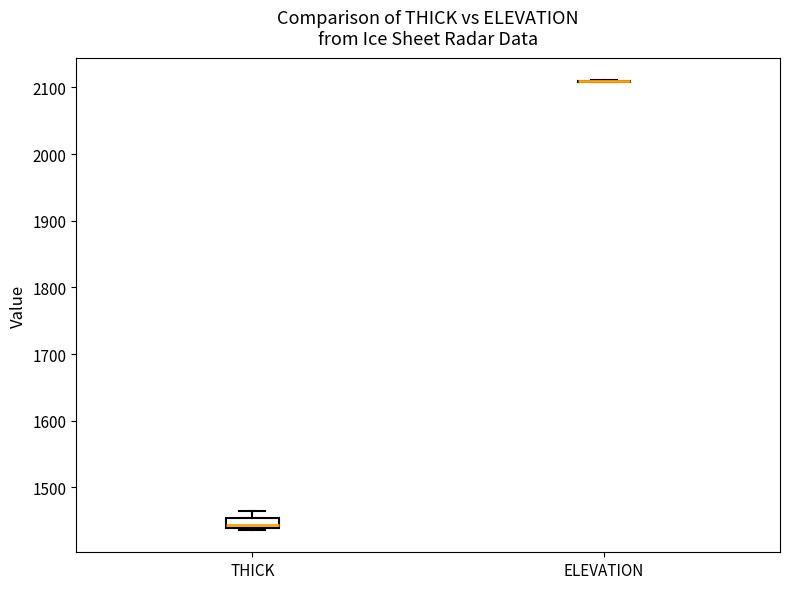

Reading left to right, transcribe this box plot: for each box, give where its median line is, the range the box spans, and where its two whiskers end, as read against the y-axis. The values are not printed on the chart, so give them approximately, as read against the axis.

THICK: median 1440 (just above the box's lower edge), box 1440 to 1450, whiskers 1440 to 1460
ELEVATION: box collapsed to a line at 2110, whiskers 2110 to 2110